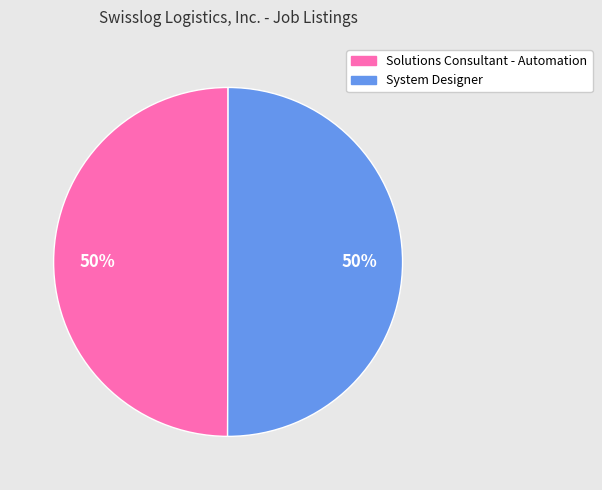

To the nearest percent, what is the average slice percentage?

50%